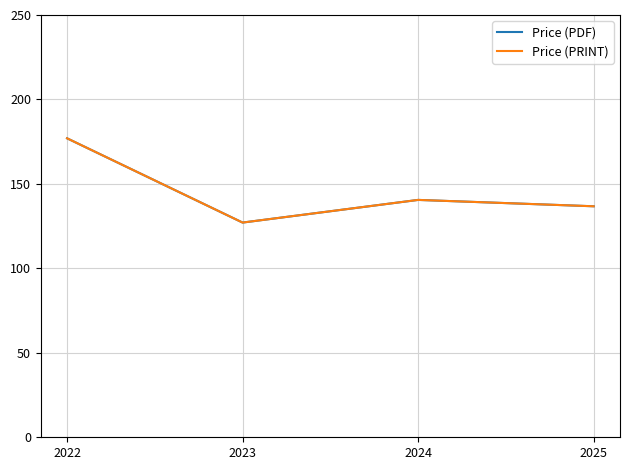

Which series has the largest range (max minus min)?

Price (PDF)